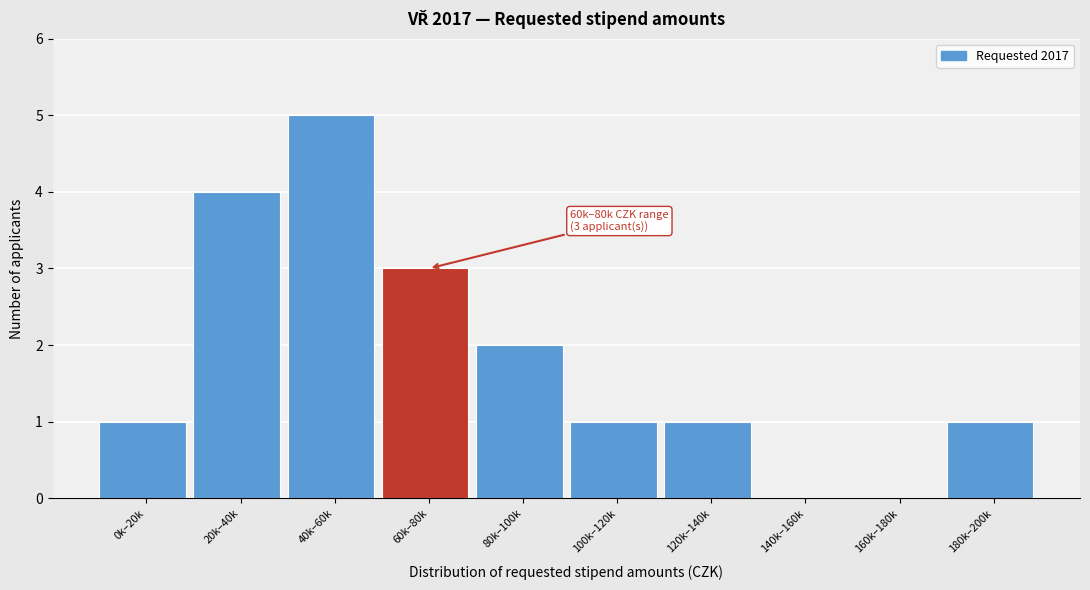

Reading left to right, list all the values displayed in this chart.

0k–20k=1	20k–40k=4	40k–60k=5	60k–80k=3	80k–100k=2	100k–120k=1	120k–140k=1	140k–160k=0	160k–180k=0	180k–200k=1